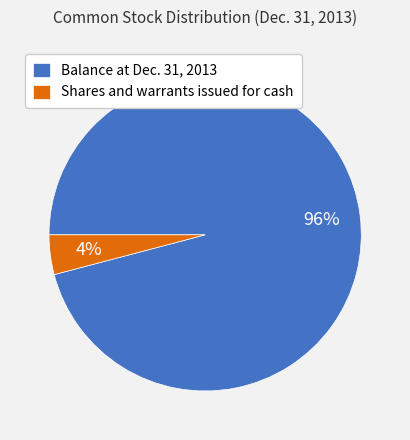

What percentage is the Balance at Dec. 31, 2013 slice, to the nearest percent?

96%